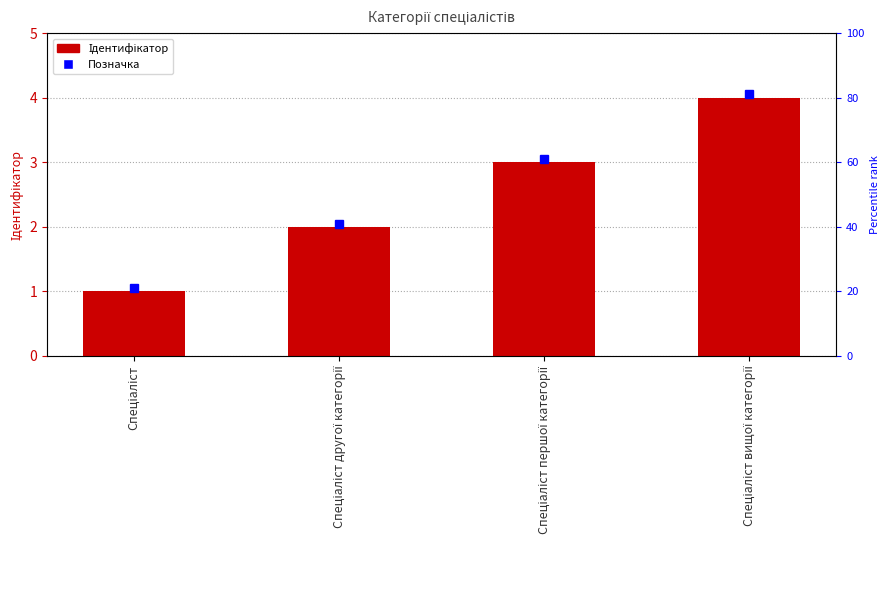

What value does the data have at Спеціаліст?

1